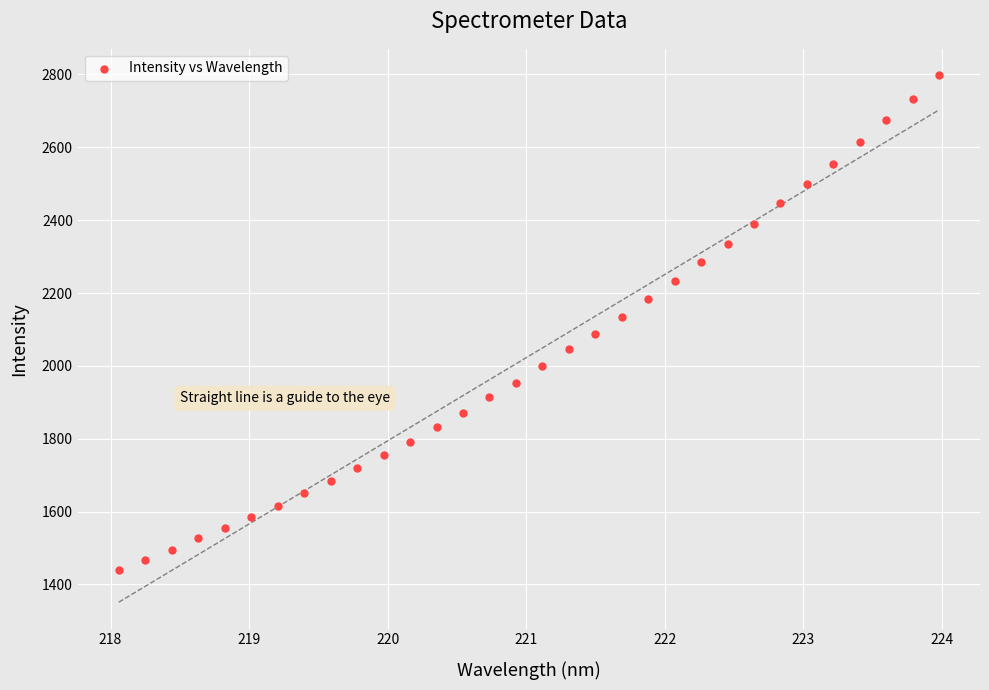

What is the range of X values (max minus min)?

5.9